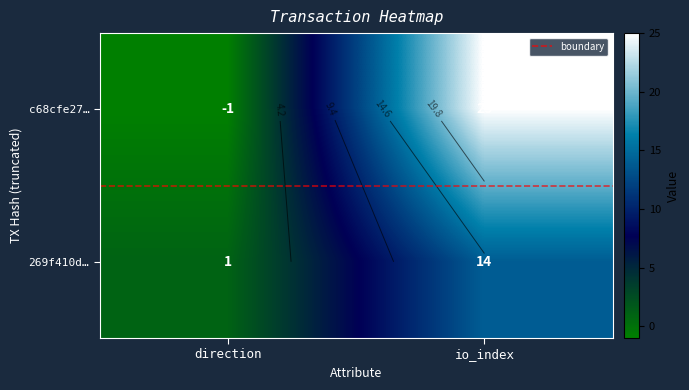

Rank the categories by 269f410d… value from highest to lowest.

io_index, direction